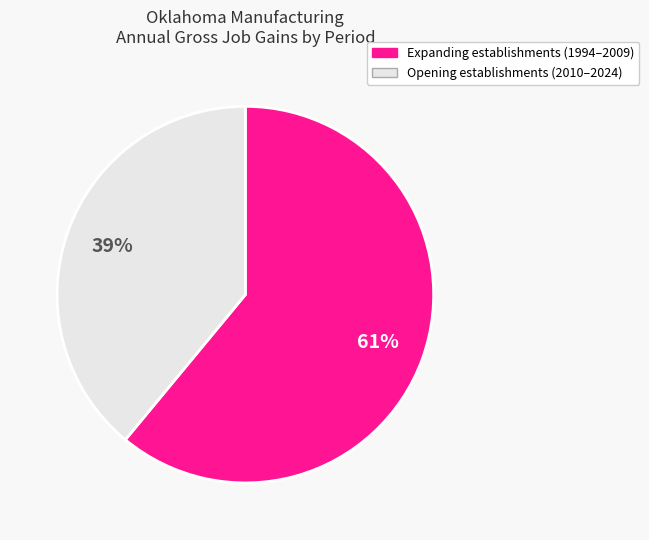

Count the number of slices in the pie.

2